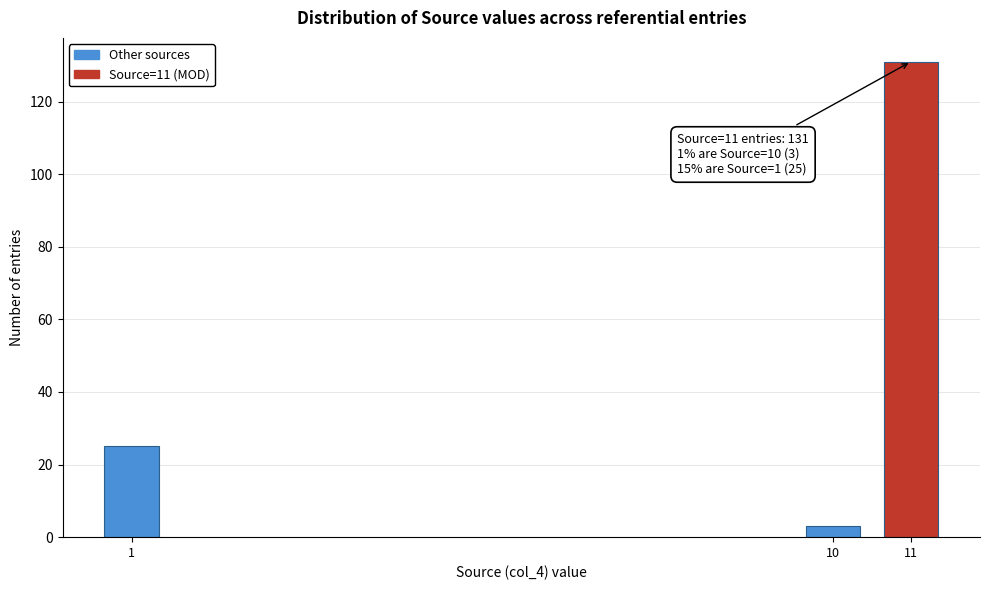

Reading left to right, list all the values displayed in this chart.

25	3	131